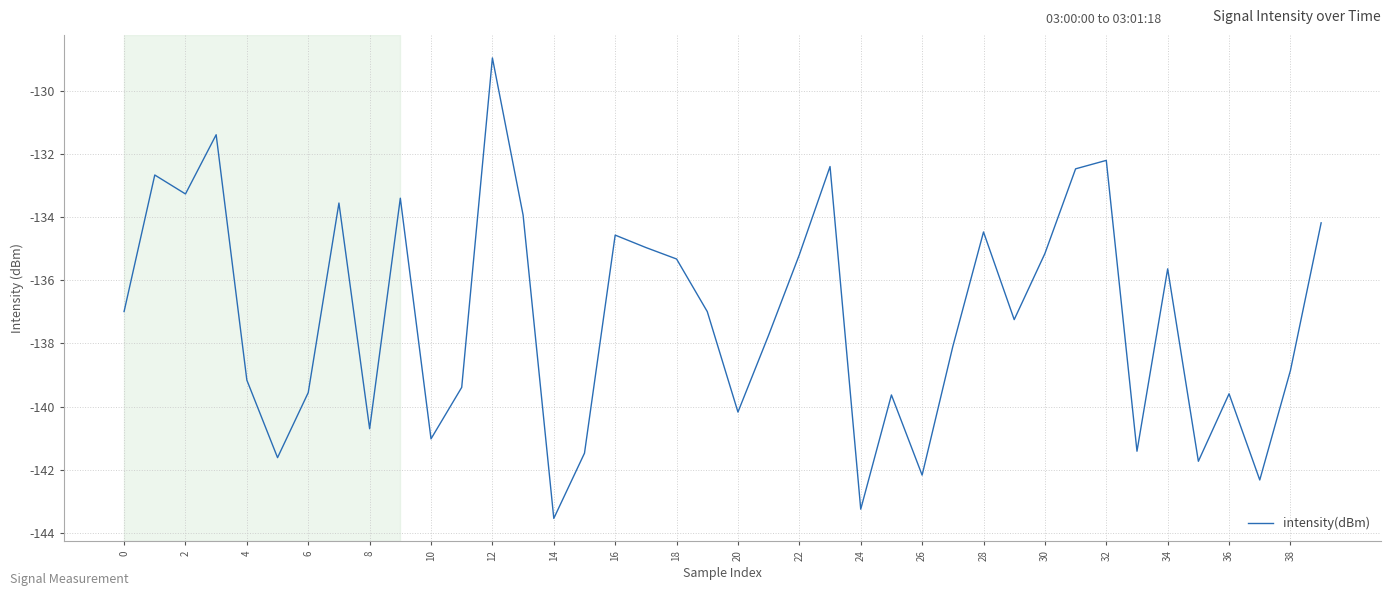

What is the sum of all values?

-5486.4